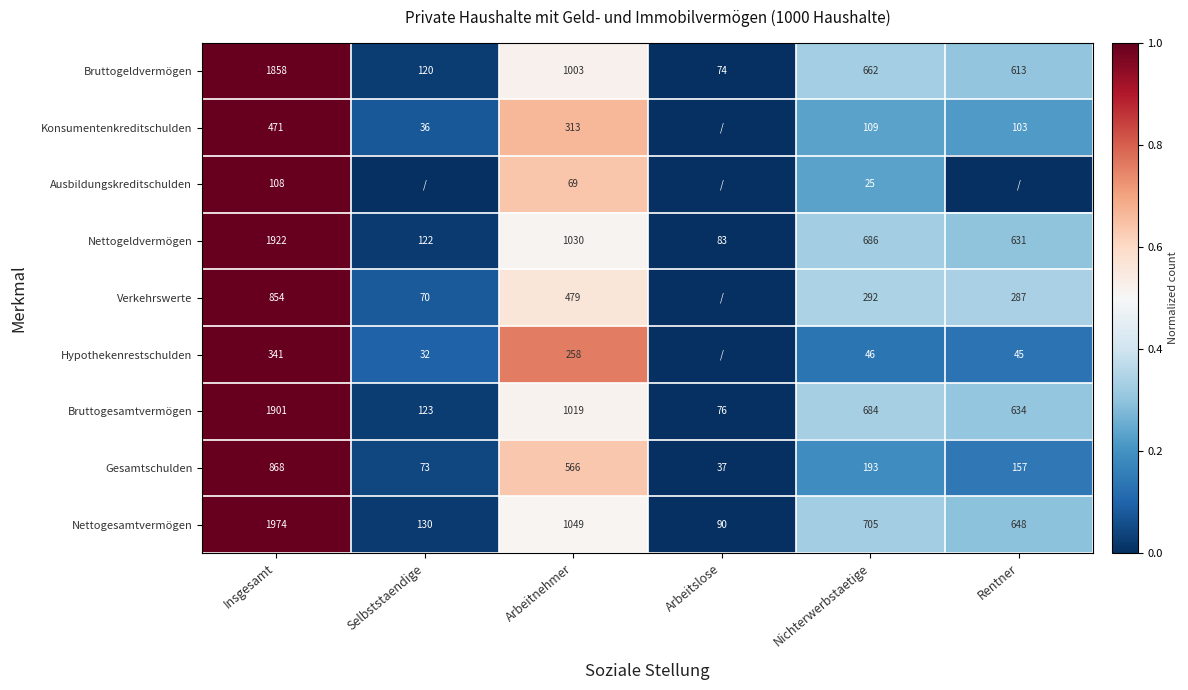

What is the difference between the highest and lowest values at Selbststaendige?

0.1